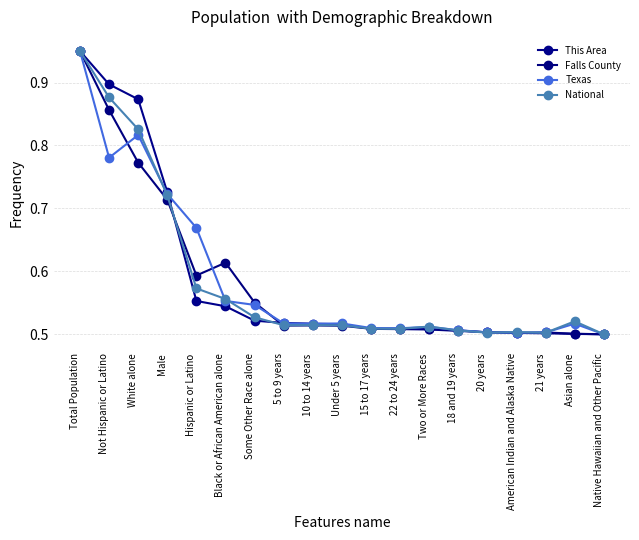

Is it true that This Area equals 0.3 at 10 to 14 years?

False